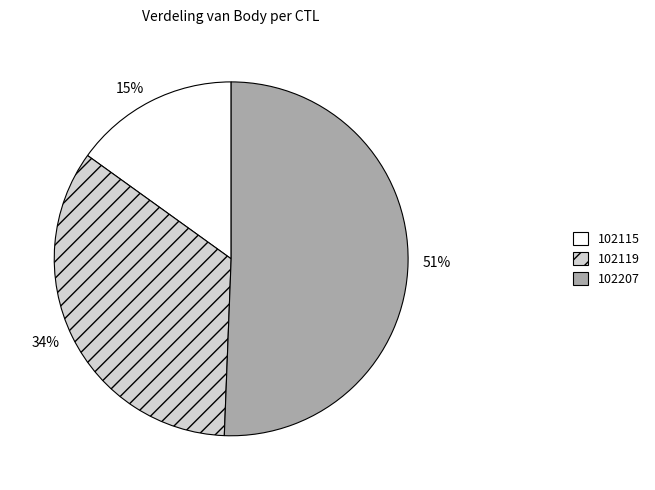

What percentage is the 102115 slice, to the nearest percent?

15%